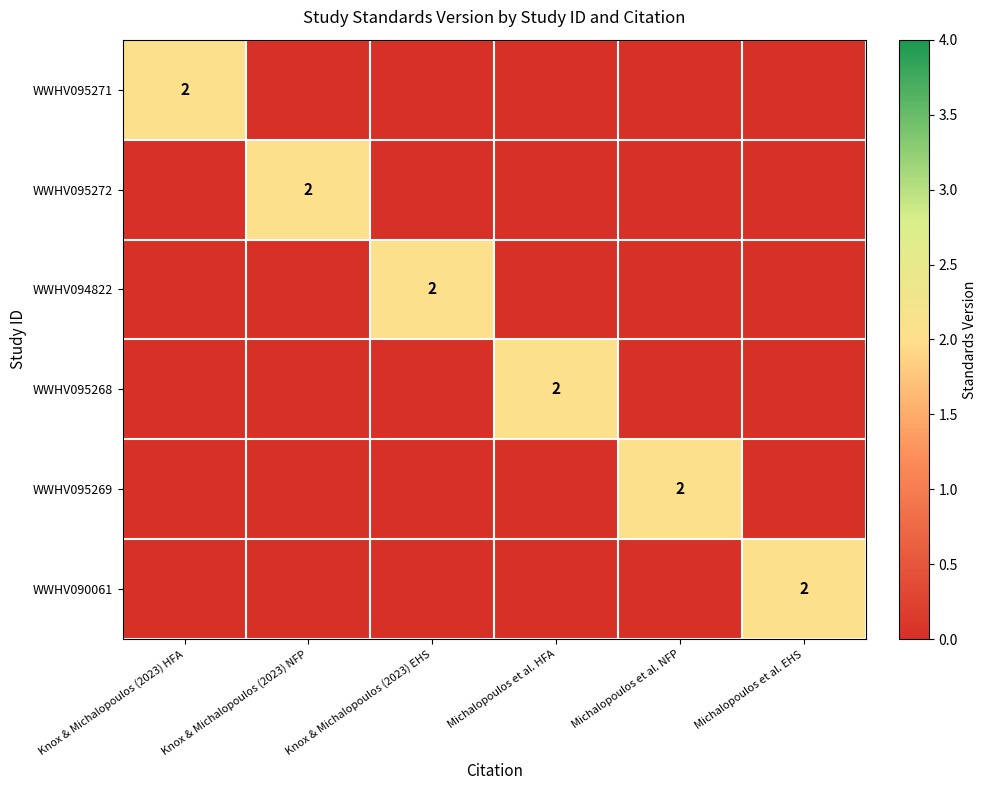

The WWHV095271 series shows 1 at Knox & Michalopoulos (2023) HFA. True or false?

False